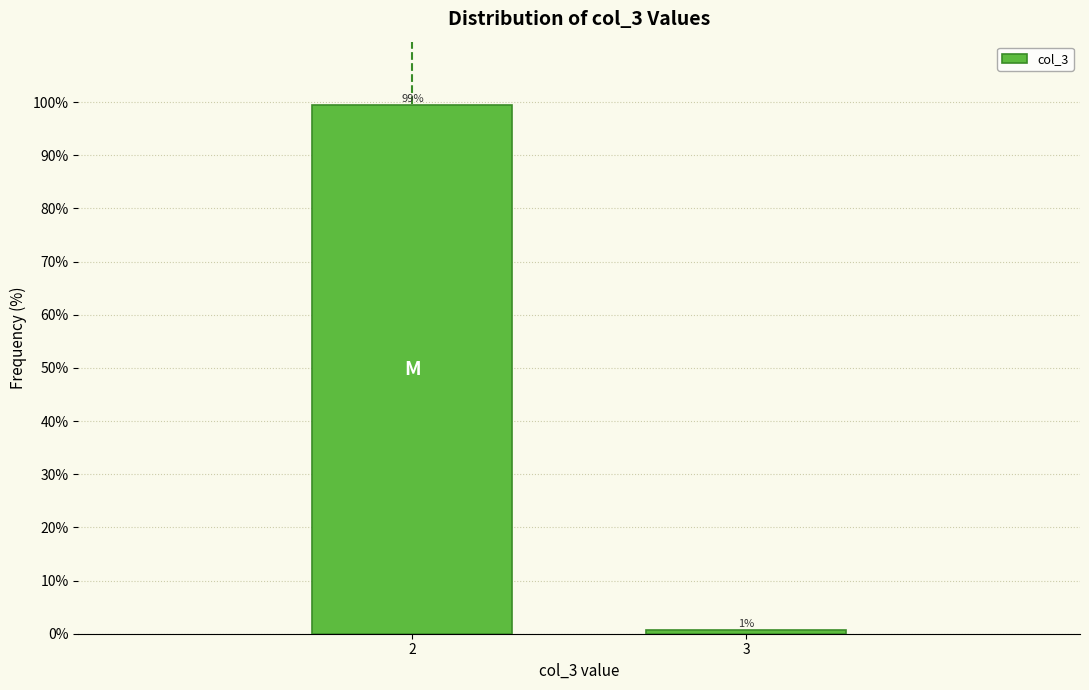

What is the value of the 1st bar from the left?

99.4